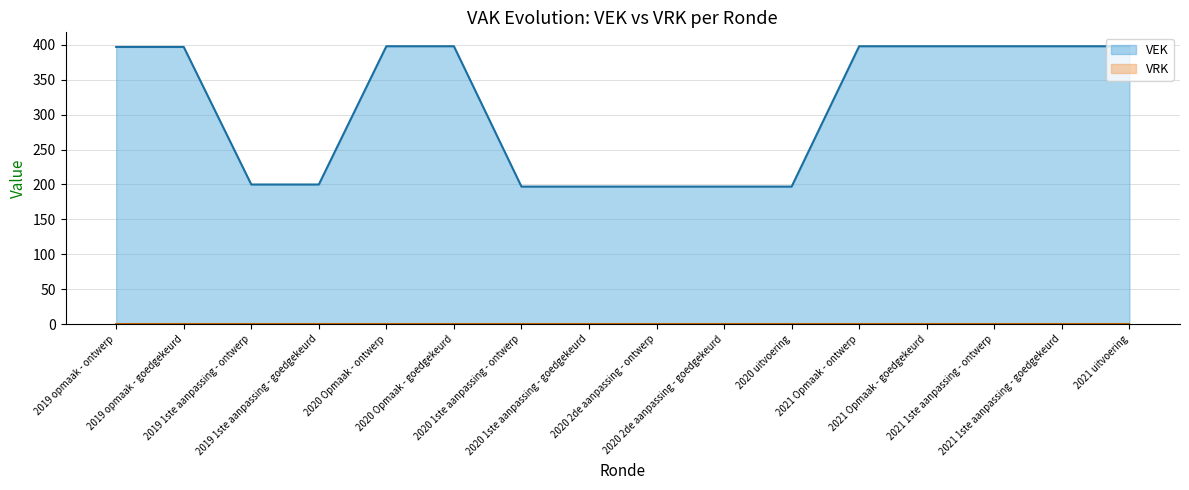

How many categories are shown in the chart?

16